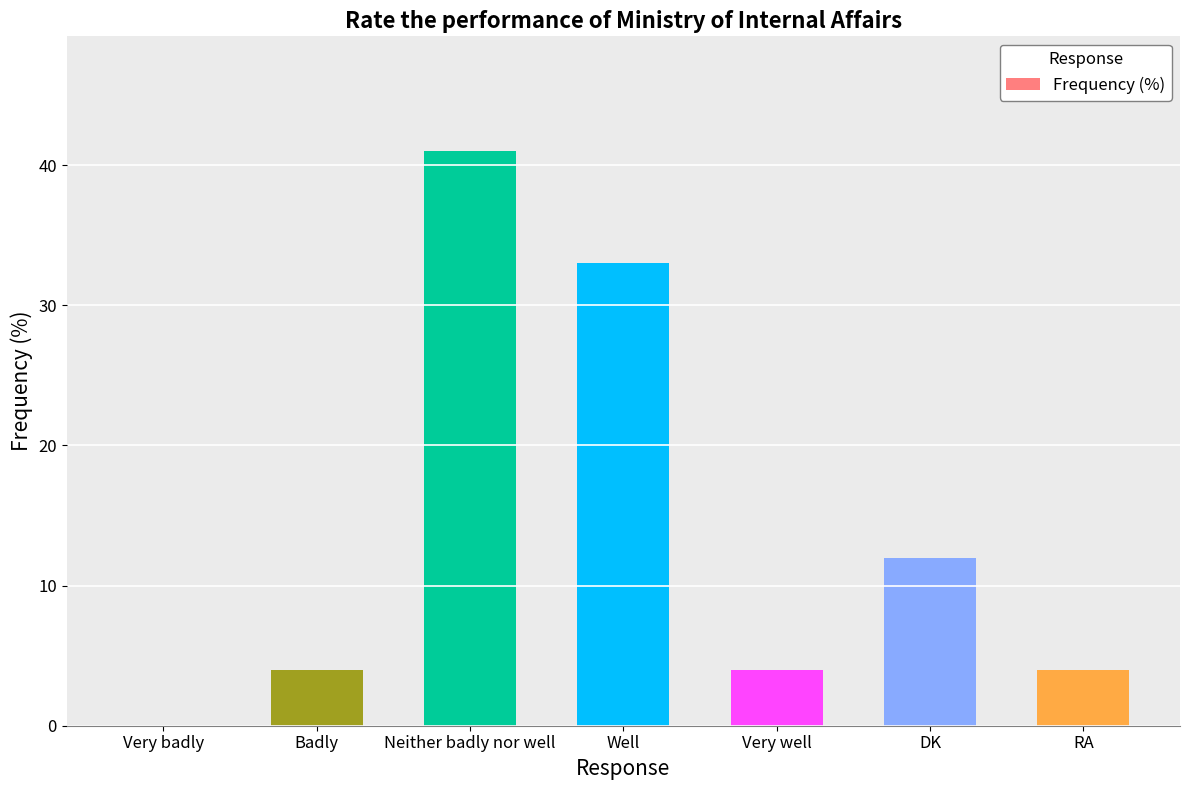

Reading left to right, extract all data points from this chart.

0	4	41	33	4	12	4